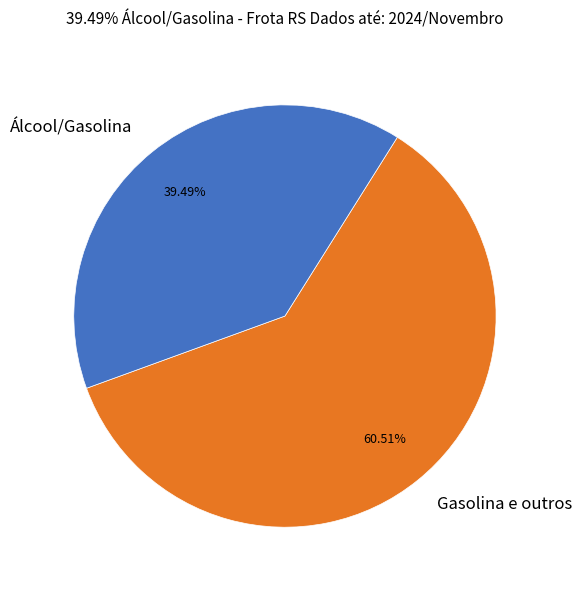

Rank the categories by value from highest to lowest.

Gasolina e outros, Álcool/Gasolina